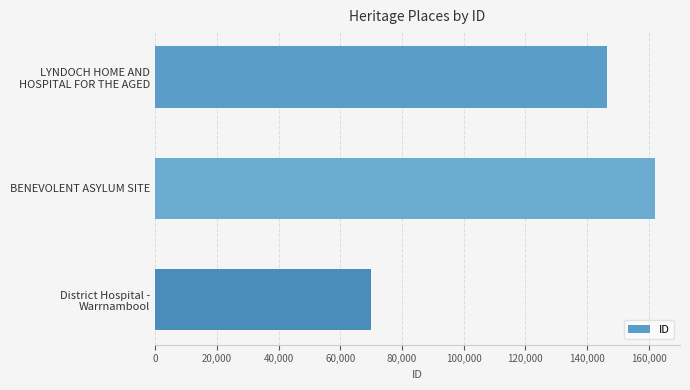

How many data points does each series have?

3